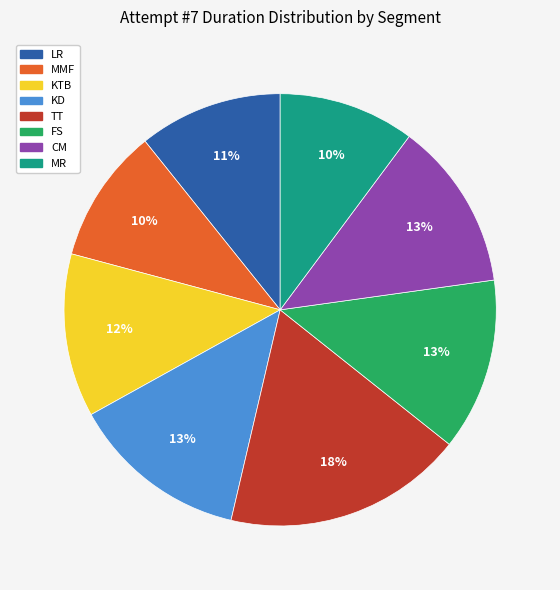

Count the number of slices in the pie.

8